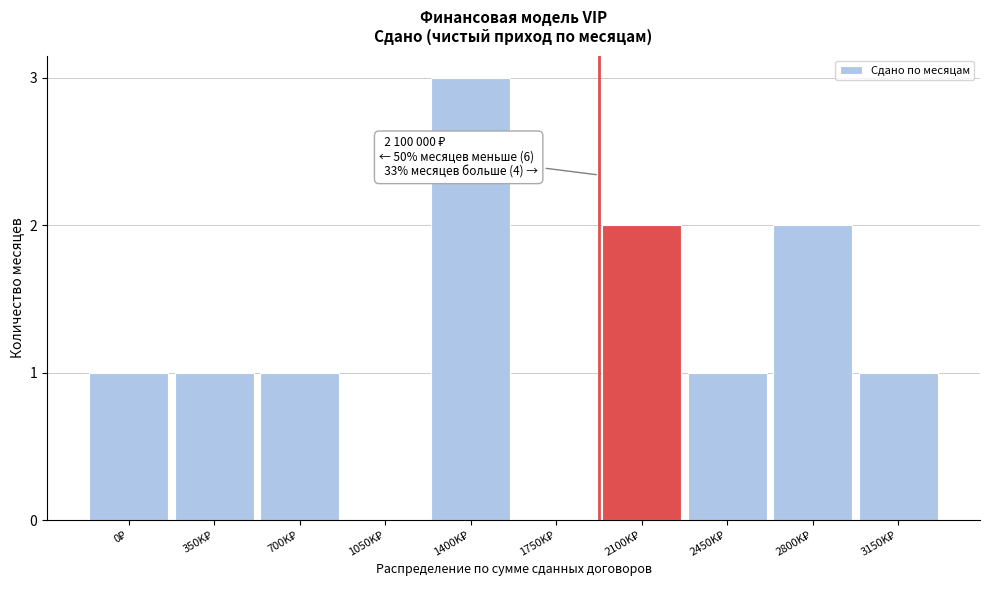

What is the greatest value displayed?

3